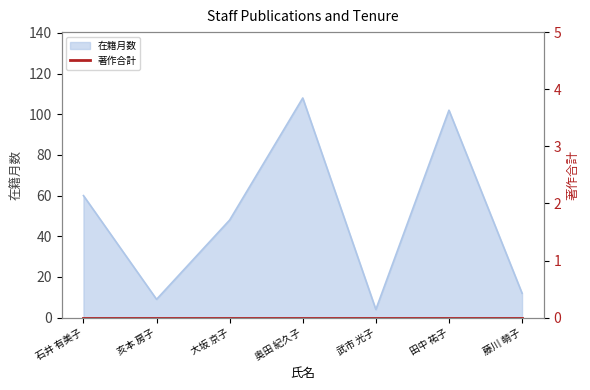

What is the difference between the values at 田中 祐子 and 大坂 京子?

54